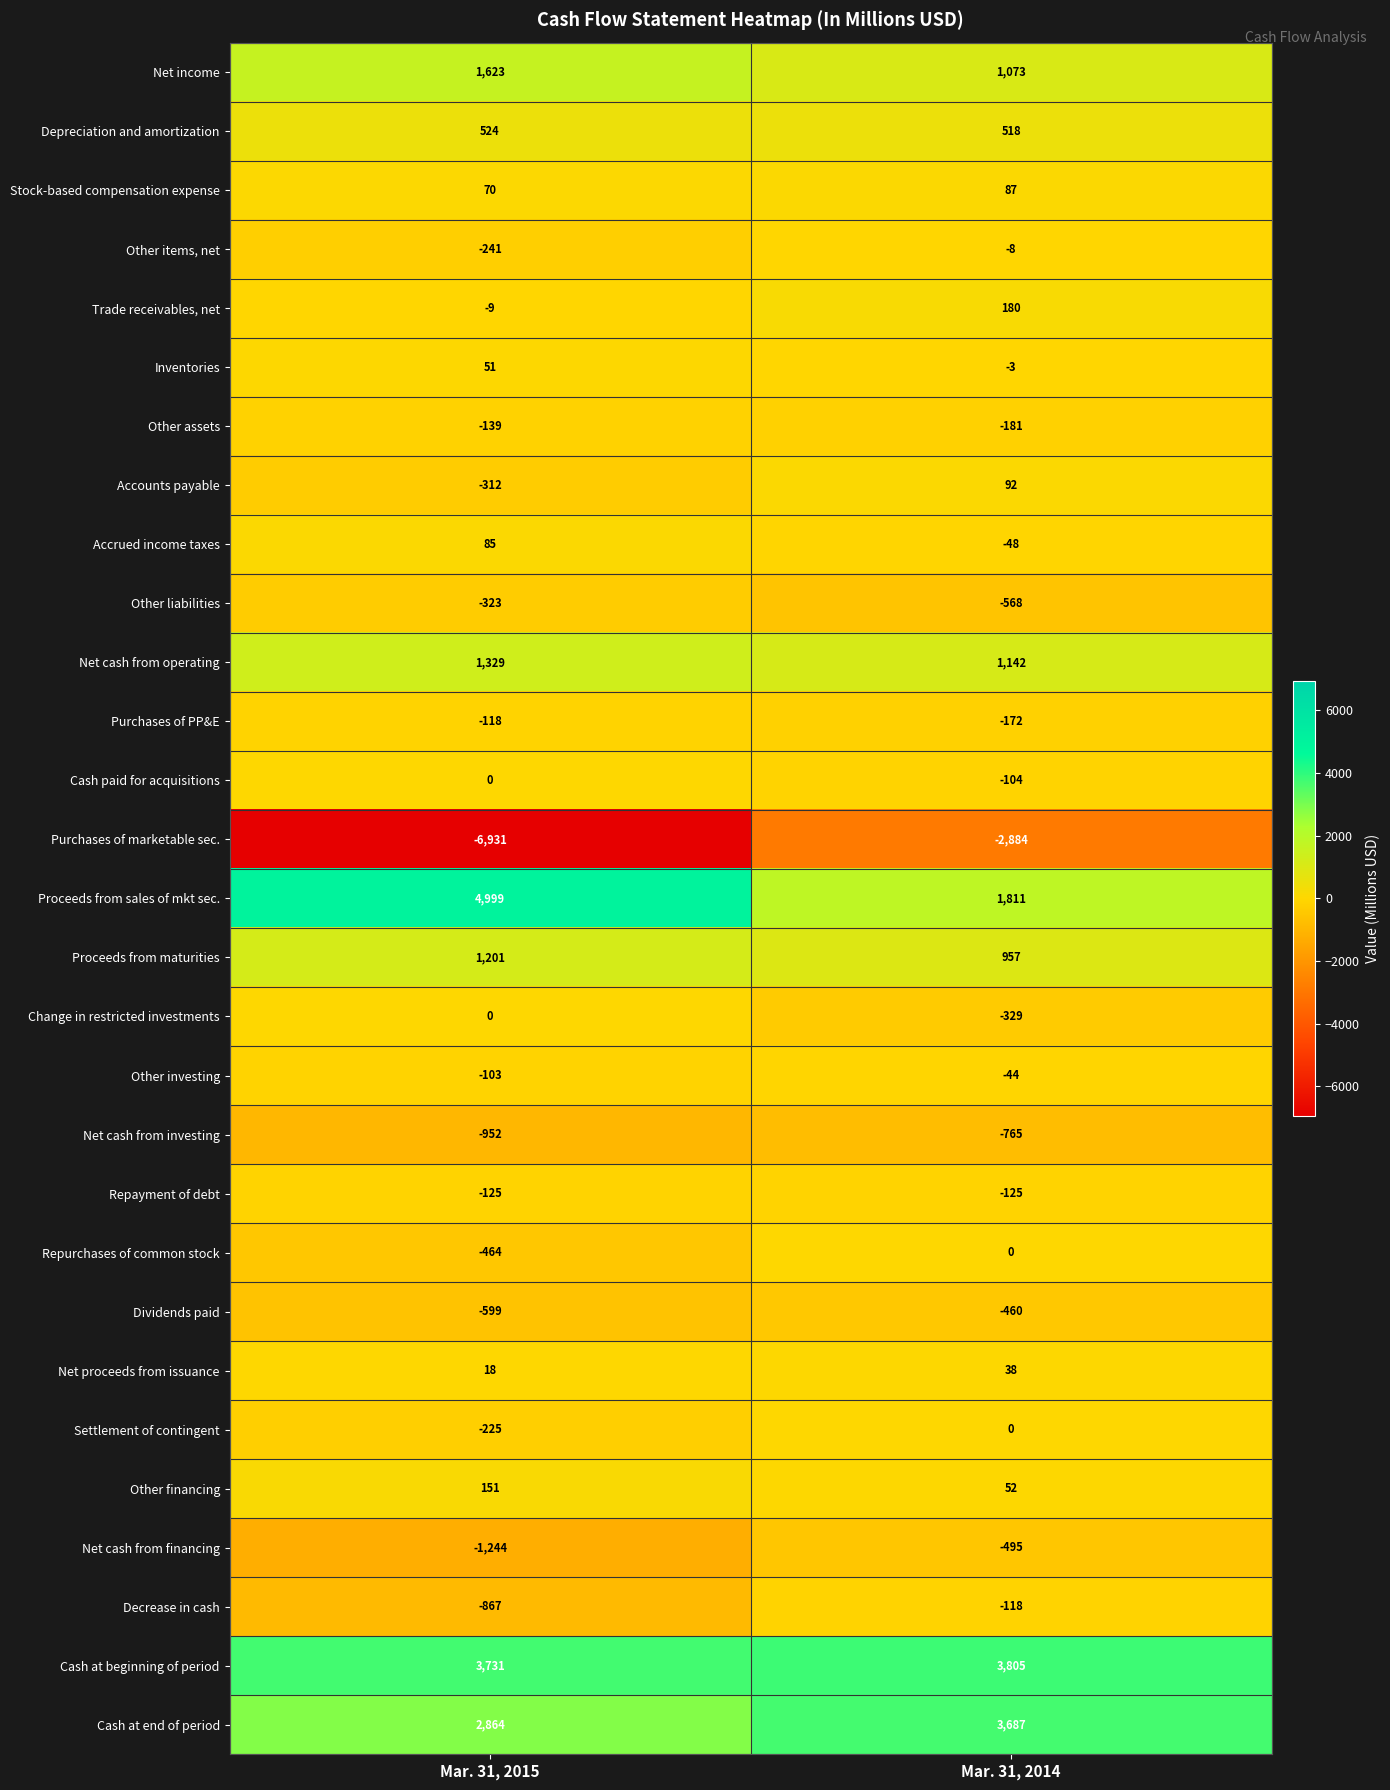

What is the spread (max minus min) of values at Mar. 31, 2015?

11930